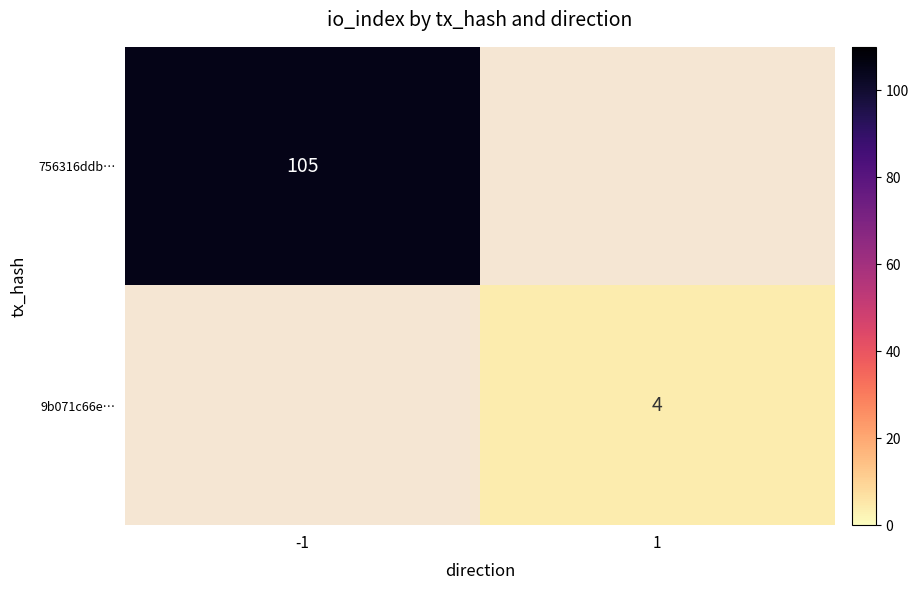

True or false: 756316ddb… has a value of 105 at -1.

True